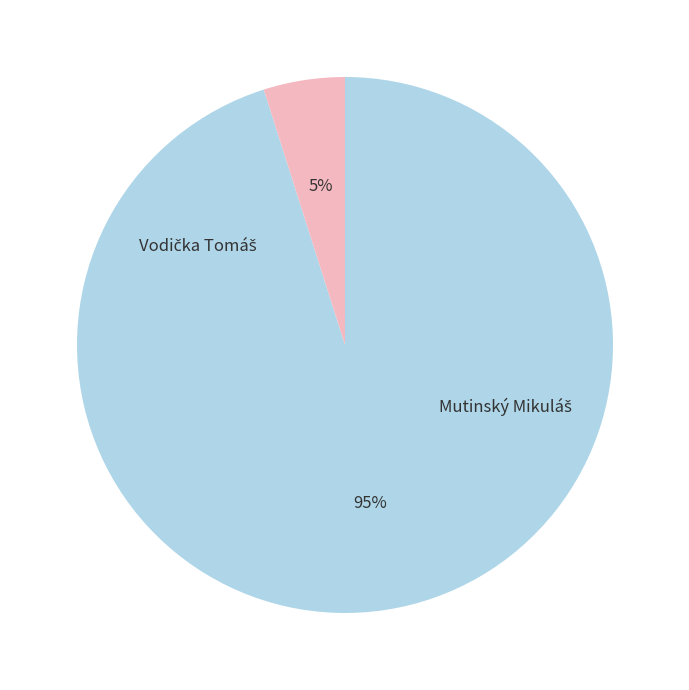

Is there a majority slice in this chart?

Yes